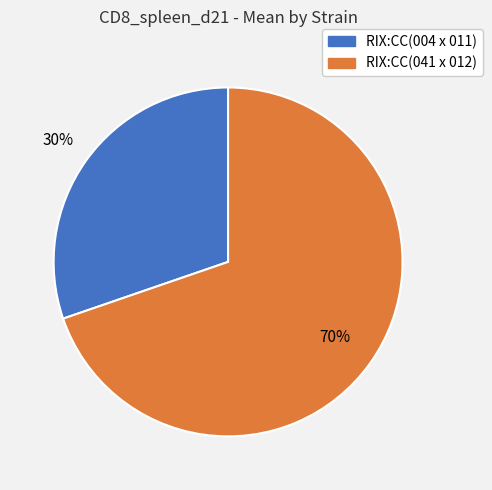

How many slices are in this pie chart?

2